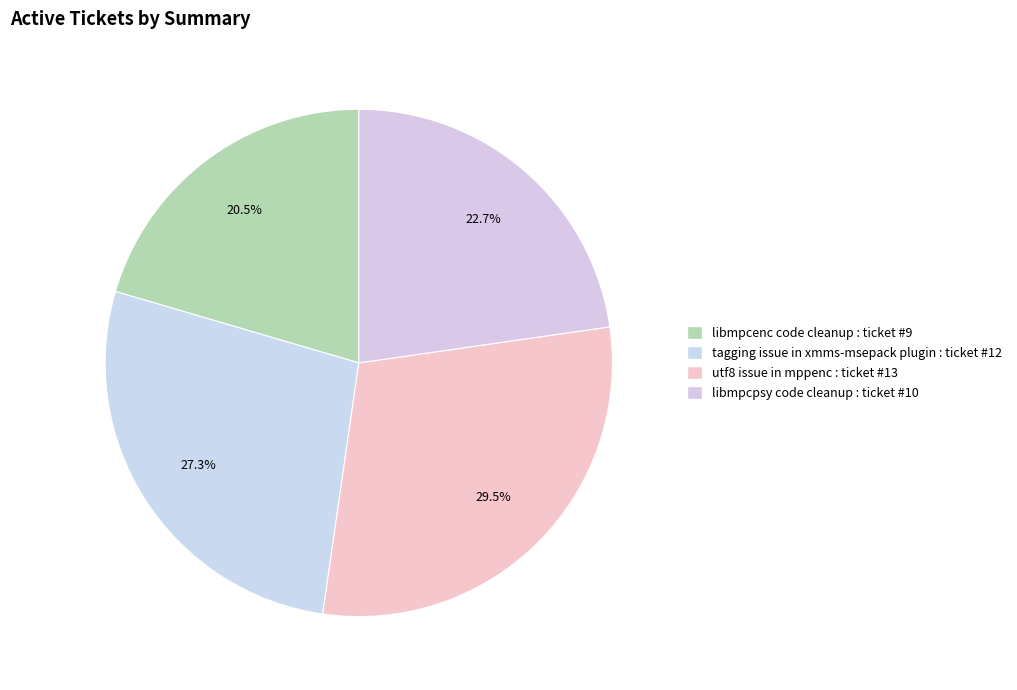

To the nearest percent, what is the difference between the largest and smallest slice percentages?

9%